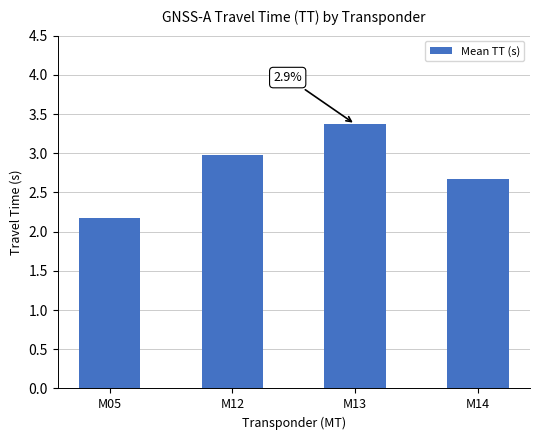

Reading left to right, transcribe all the data shown in this chart.

2.2	3.0	3.4	2.7